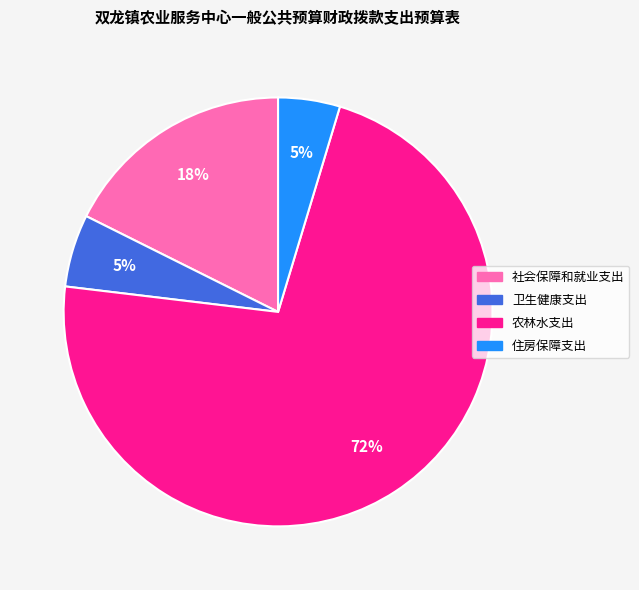

How many segments does this pie chart have?

4